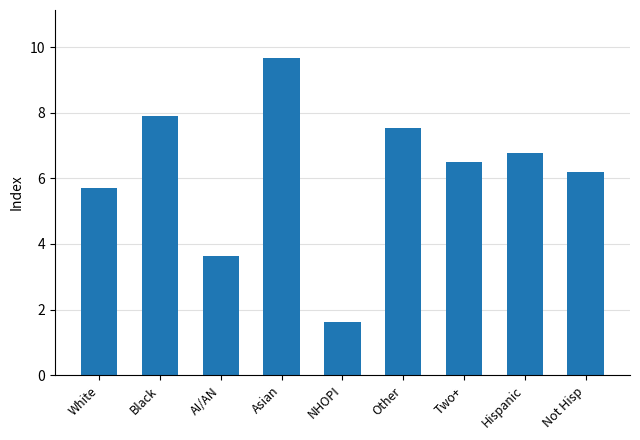

Are the bars grouped side by side (vs. stacked)?

No